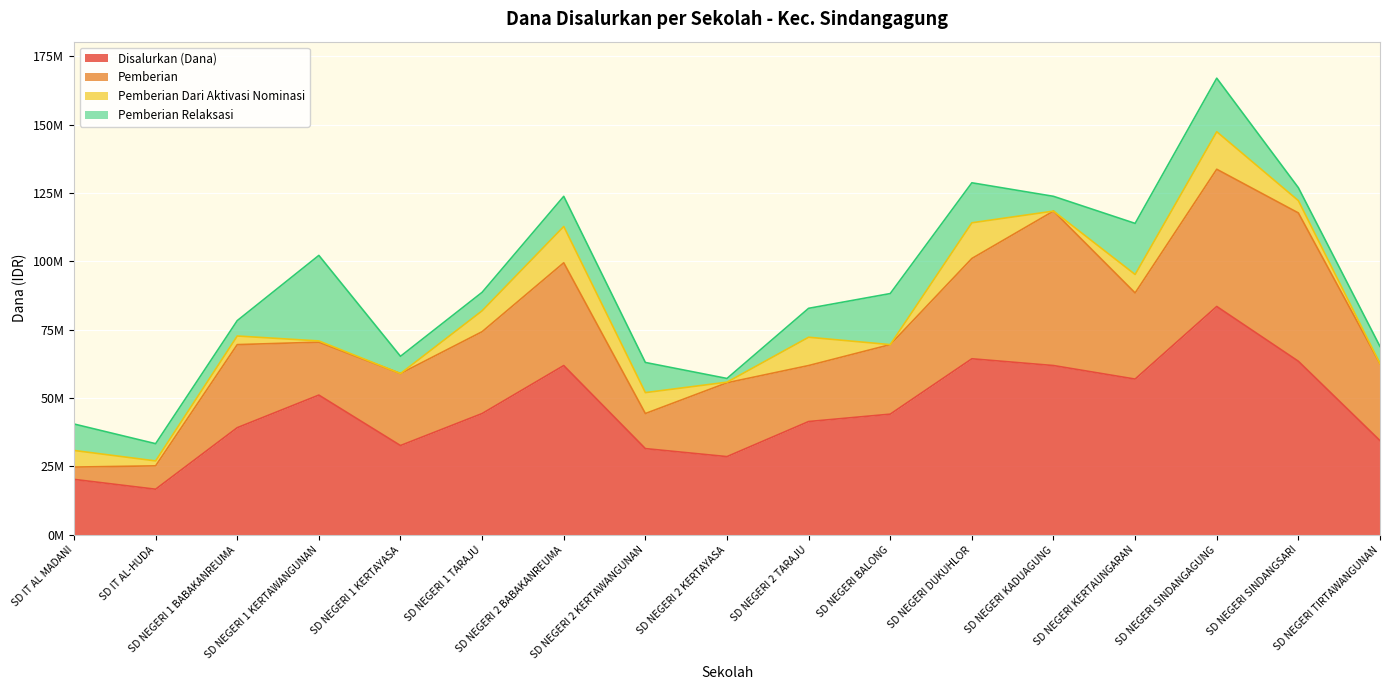

Reading left to right, extract all data points from this chart.

Disalurkan (Dana): 20250000	16650000	39150000	51075000	32625000	44325000	61875000	31500000	28575000	41400000	44100000	64350000	61875000	56925000	83475000	63450000	34425000
Pemberian: 4500000	8550000	30375000	19350000	26325000	29925000	37575000	12825000	27000000	20475000	25425000	36675000	56475000	31500000	50175000	54225000	28125000
Pemberian Dari Aktivasi Nominasi: 6075000	1800000	3150000	450000	0	7650000	13275000	7650000	225000	10350000	0	13050000	0	6750000	13725000	4500000	0
Pemberian Relaksasi: 9675000	6300000	5625000	31275000	6300000	6750000	11025000	11025000	1350000	10575000	18675000	14625000	5400000	18675000	19575000	4725000	6300000